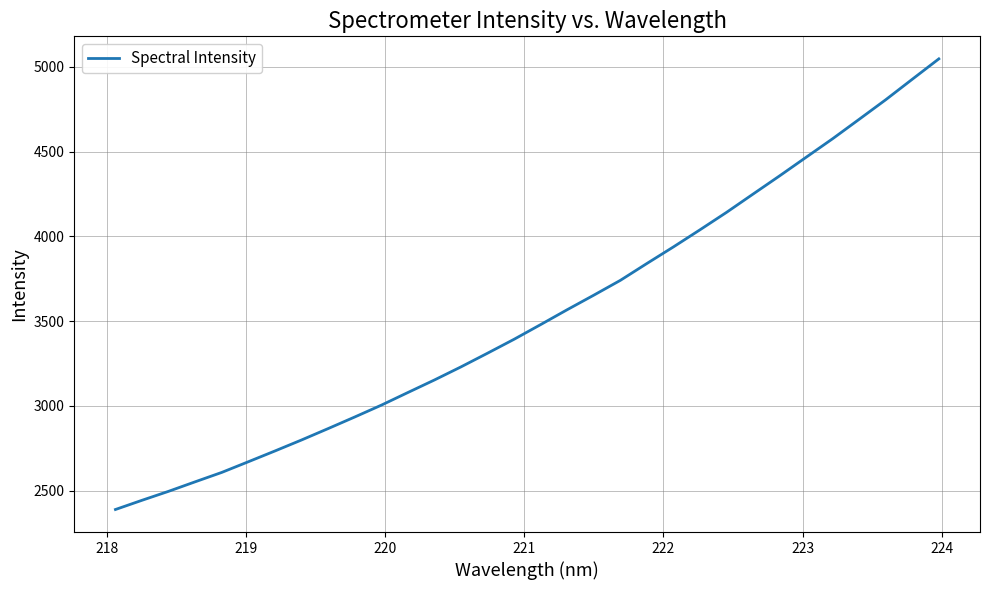

What is the maximum value shown in the chart?

5047.1